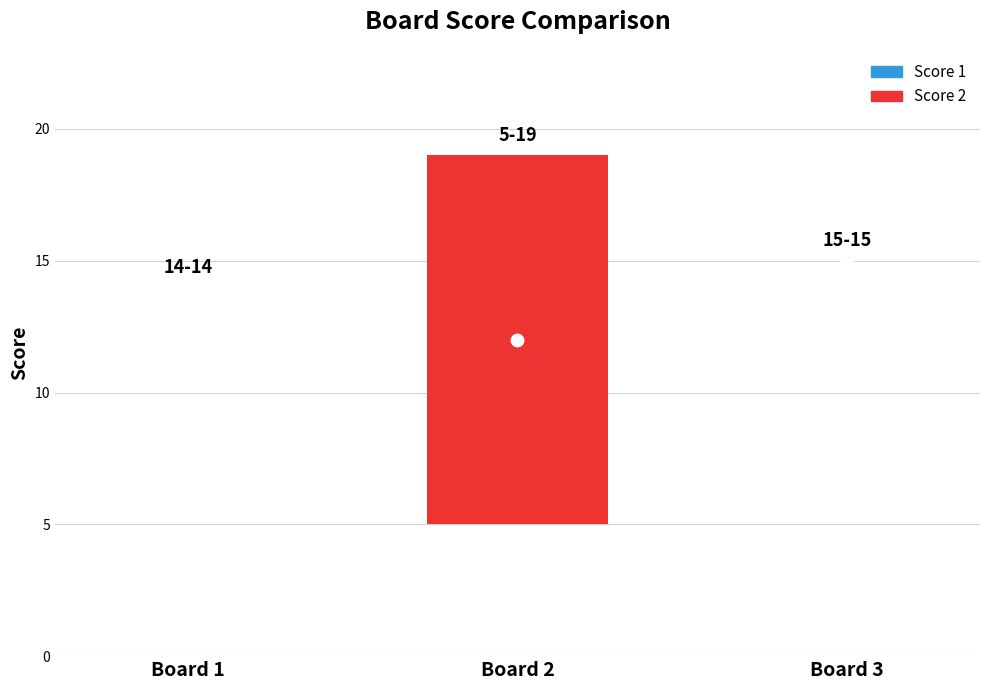

What are all the series names shown in the legend?

Score 1, Score 2